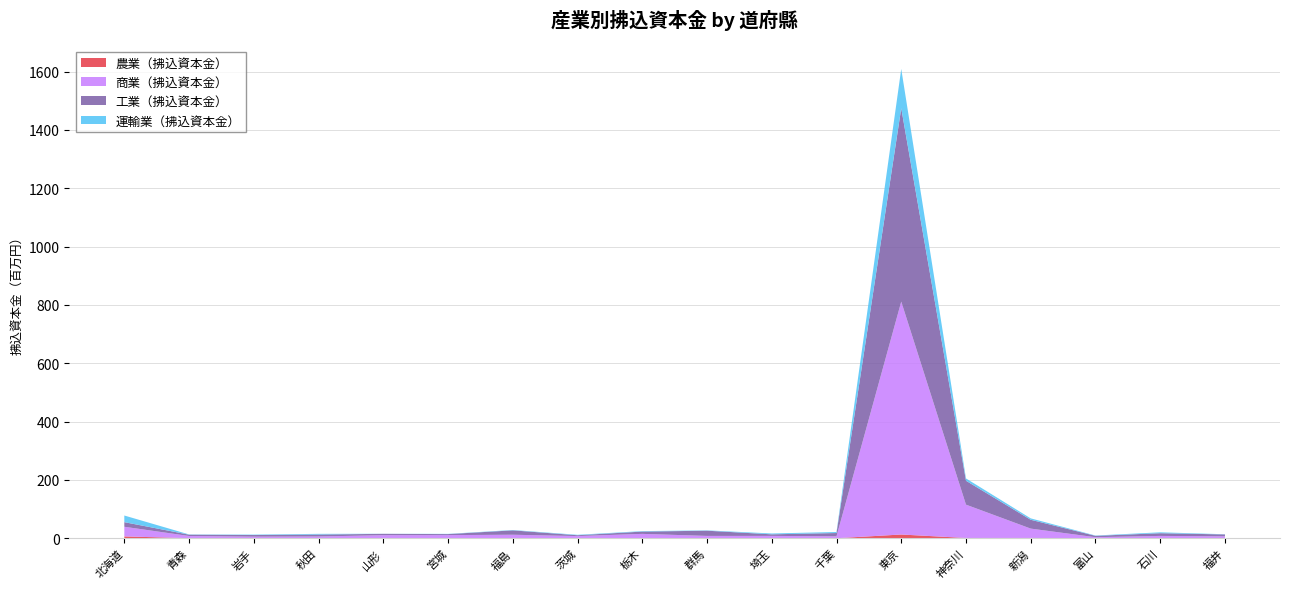

Reading left to right, list all the values displayed in this chart.

農業（拂込資本金）: 北海道=6326475	青森=296675	岩手=90435	秋田=249695	山形=113640	宮城=205850	福島=190052	茨城=0	栃木=41000	群馬=160973	埼玉=30450	千葉=142500	東京=12810600	神奈川=956200	新潟=1017962	富山=28000	石川=133490	福井=45550
商業（拂込資本金）: 北海道=33088464	青森=7462357	岩手=5356305	秋田=5819136	山形=10436177	宮城=10577310	福島=11904188	茨城=7443350	栃木=14987902	群馬=7873775	埼玉=8094865	千葉=6480265	東京=798688328	神奈川=114286475	新潟=32091879	富山=3548948	石川=7919307	福井=6580922
工業（拂込資本金）: 北海道=15783980	青森=4516043	岩手=5589472	秋田=6659531	山形=4623840	宮城=3460711	福島=14940823	茨城=2890470	栃木=7836250	群馬=17835390	埼玉=5331653	千葉=11308800	東京=663016482	神奈川=81946687	新潟=30257557	富山=4722105	石川=9257107	福井=6456422
運輸業（拂込資本金）: 北海道=22791301	青森=829725	岩手=1483760	秋田=2364154	山形=215700	宮城=787860	福島=1251260	茨城=1527829	栃木=1611250	群馬=1184732	埼玉=2916890	千葉=3527580	東京=134833273	神奈川=7936110	新潟=4797640	富山=1083020	石川=3050022	福井=616900